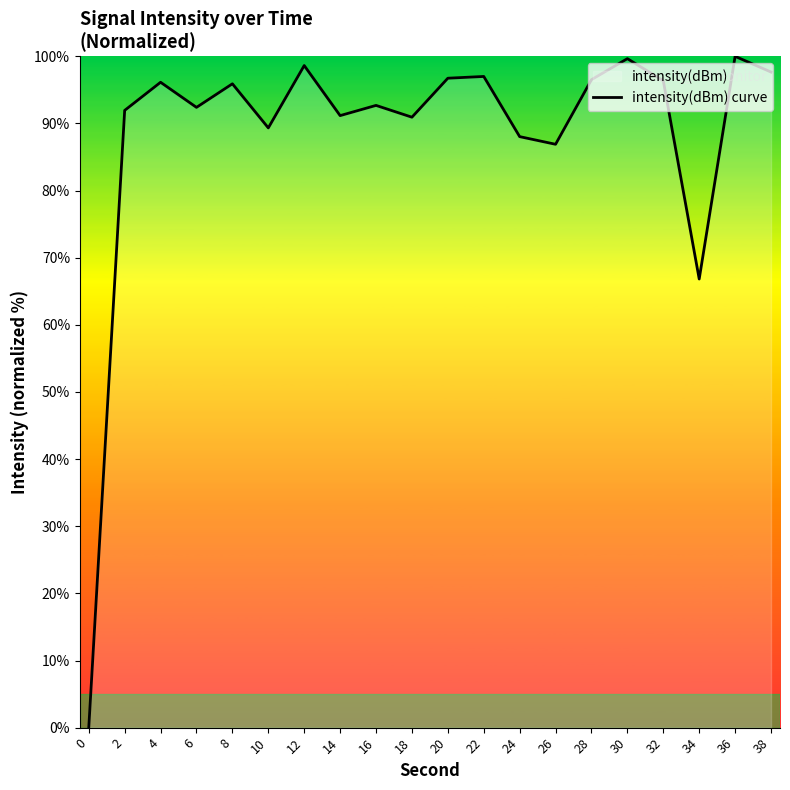

What is the difference between the maximum and minimum values?

100.0